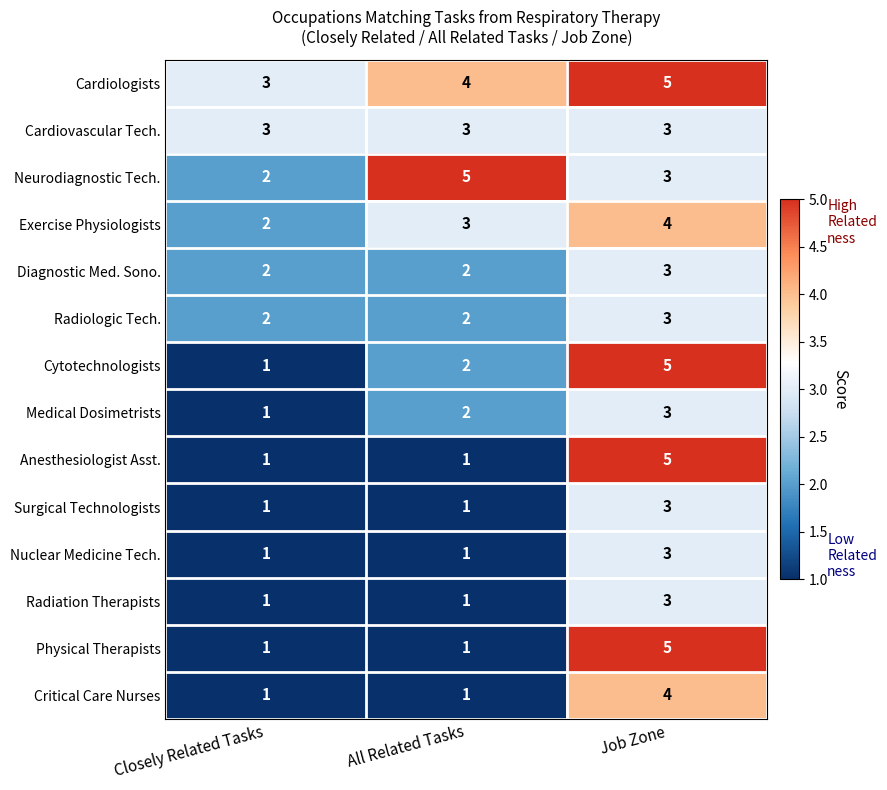

The Nuclear Medicine Tech. series shows 1 at Closely Related Tasks. True or false?

True